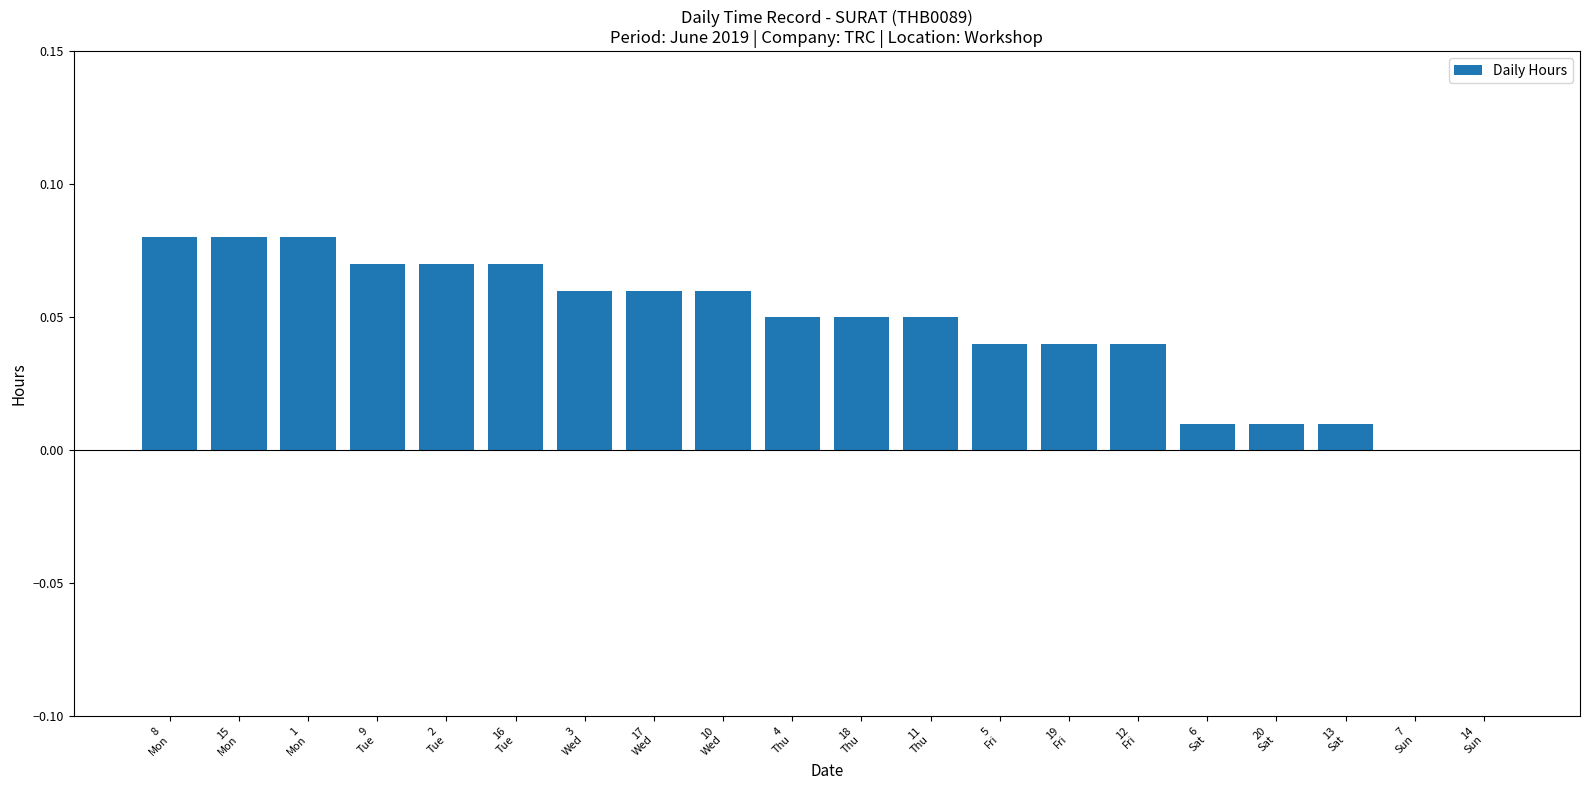

What is the sum of all values?

0.9